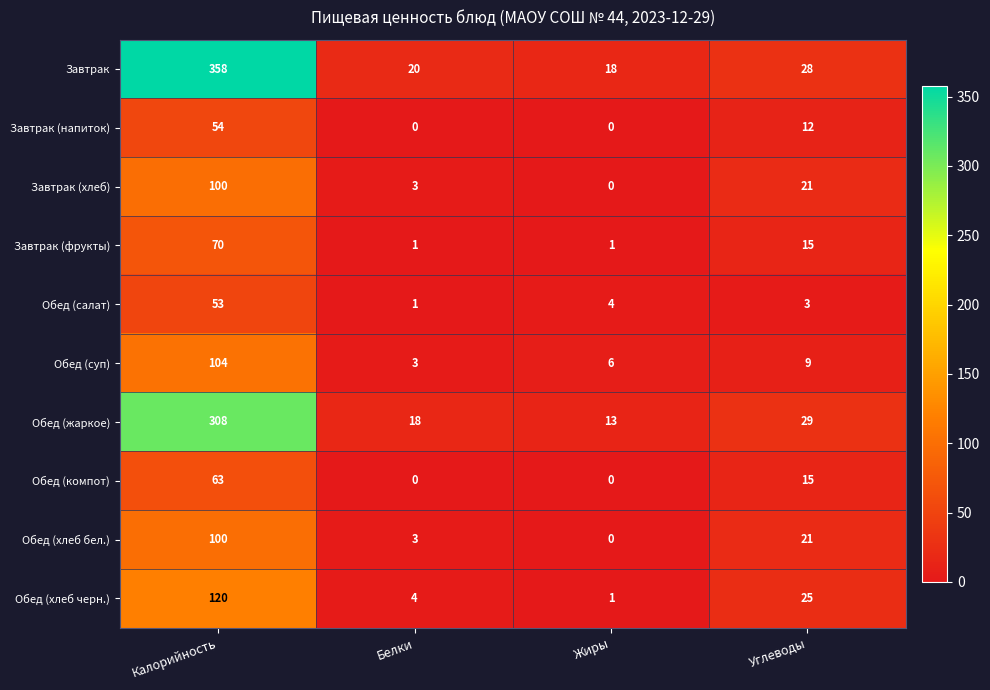

At which label is Завтрак (фрукты) closest to 35?

Углеводы